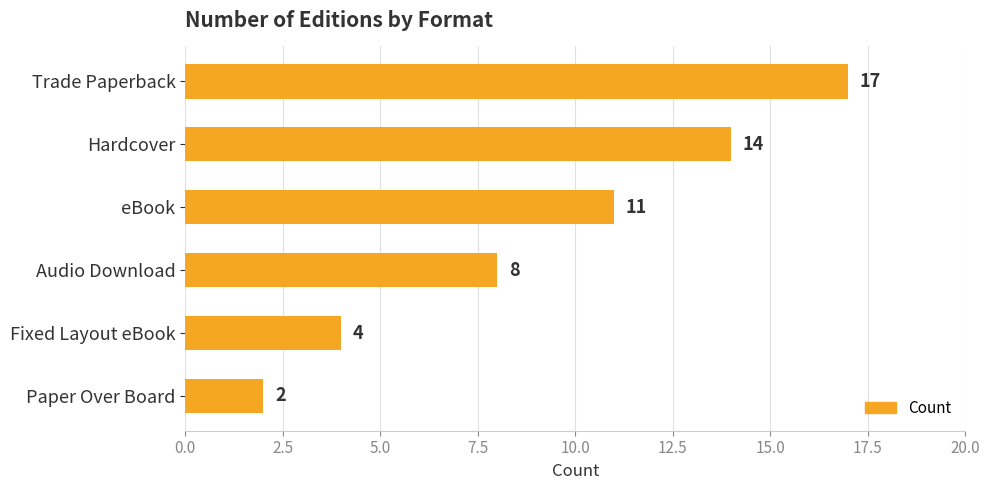

Reading bottom to top, list all the values displayed in this chart.

2	4	8	11	14	17